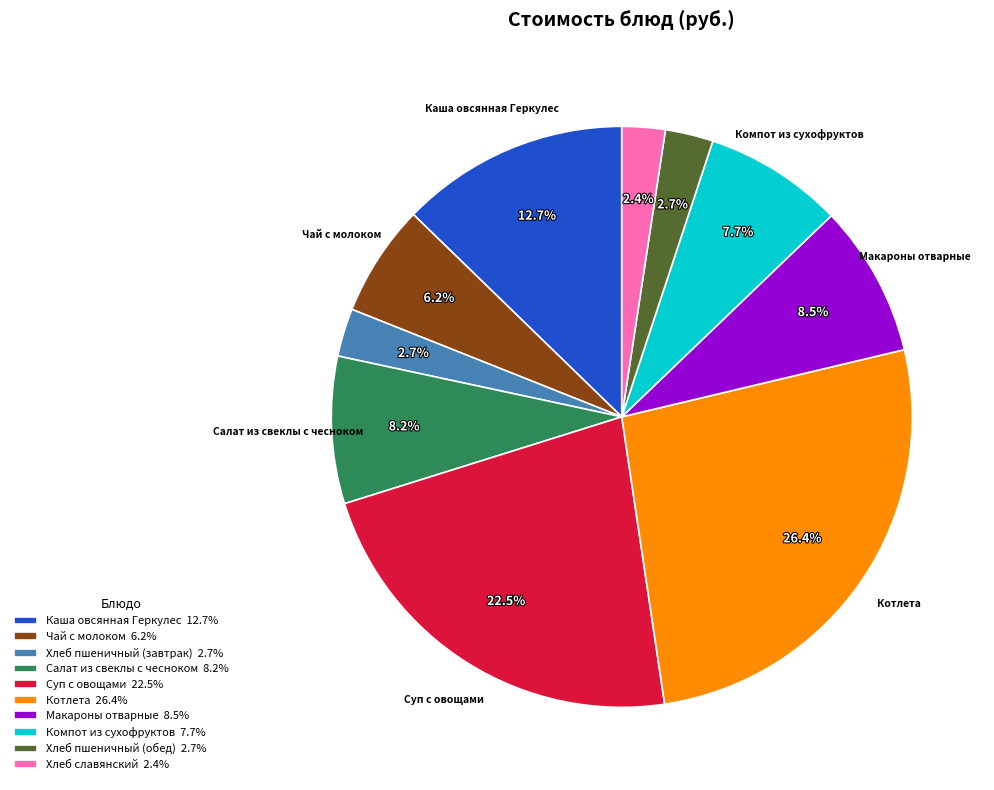

Is there a majority slice in this chart?

No